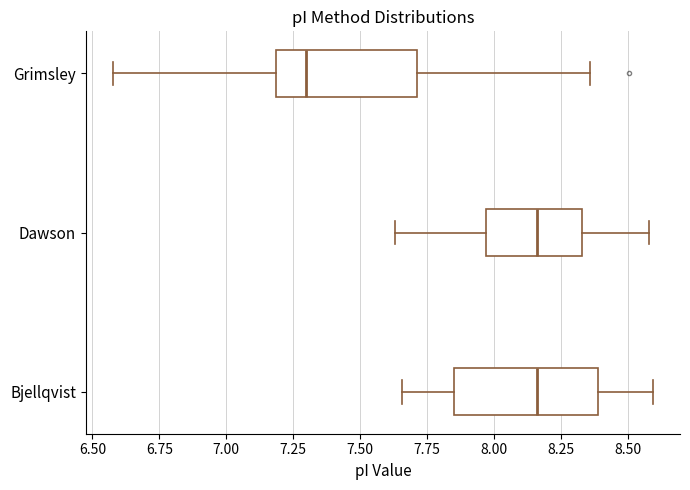

Reading bottom to top, read every box against the x-axis: the position of its median line, the range the box covers, and the ends of its whiskers. The values are not printed on the chart, so give them approximately, as read against the axis.

Bjellqvist: median 8.15, box 7.85 to 8.40, whiskers 7.65 to 8.60
Dawson: median 8.15, box 7.95 to 8.35, whiskers 7.65 to 8.60
Grimsley: median 7.30, box 7.20 to 7.70, whiskers 6.60 to 8.35